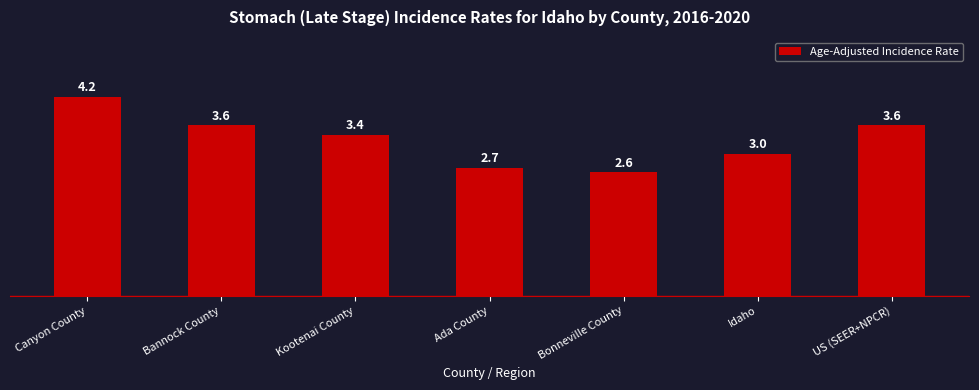

Reading right to left, what are all the values shown in this chart?

US (SEER+NPCR)=3.6	Idaho=3.0	Bonneville County=2.6	Ada County=2.7	Kootenai County=3.4	Bannock County=3.6	Canyon County=4.2